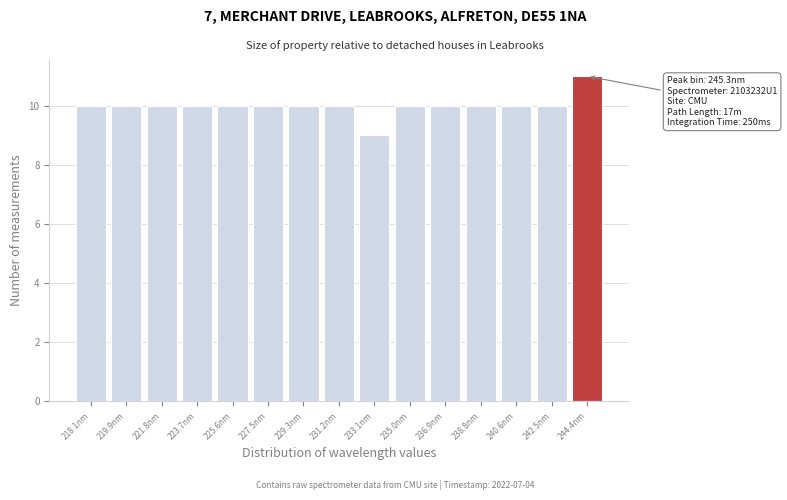

Reading left to right, list all the values displayed in this chart.

218.1nm=10	219.9nm=10	221.8nm=10	223.7nm=10	225.6nm=10	227.5nm=10	229.3nm=10	231.2nm=10	233.1nm=9	235.0nm=10	236.9nm=10	238.8nm=10	240.6nm=10	242.5nm=10	244.4nm=11